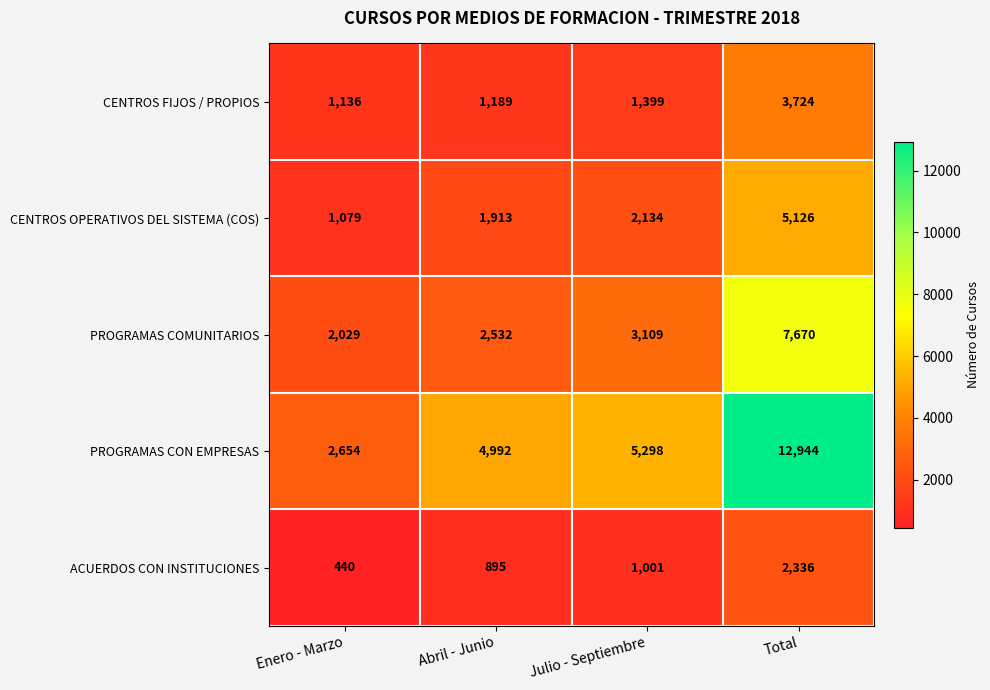

Where is CENTROS OPERATIVOS DEL SISTEMA (COS) nearest to the value 3102?

Julio - Septiembre